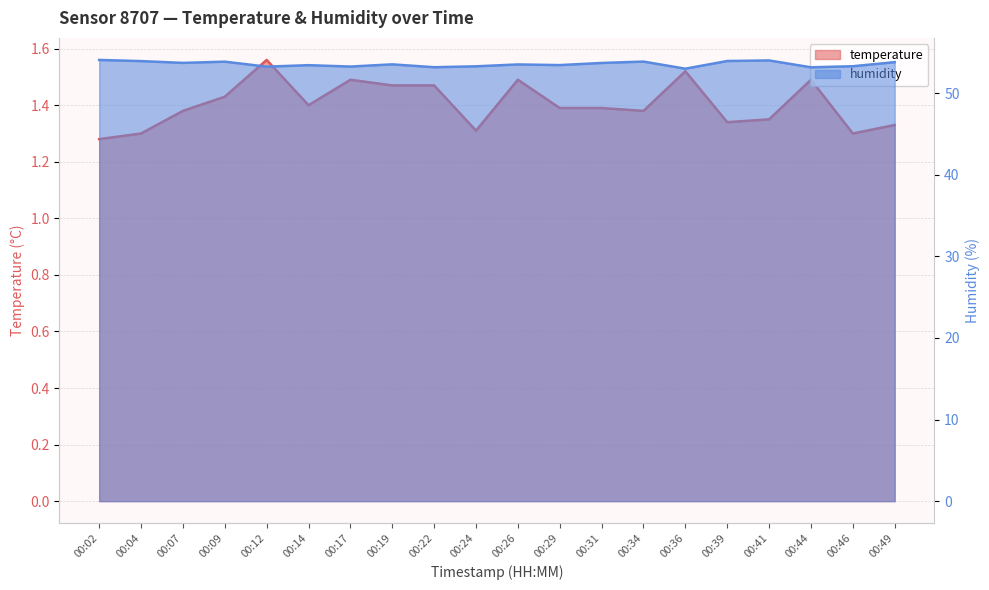

List the labels in order of humidity value, largest first.

00:02, 00:41, 00:39, 00:04, 00:34, 00:09, 00:49, 00:07, 00:31, 00:19, 00:26, 00:29, 00:14, 00:46, 00:24, 00:17, 00:12, 00:22, 00:44, 00:36